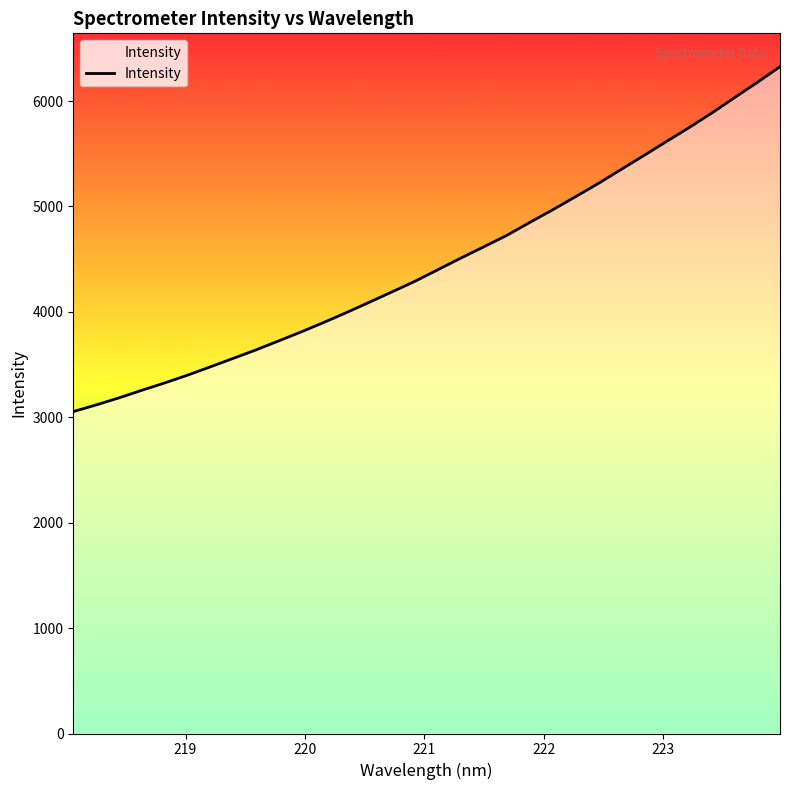

What is the maximum value shown in the chart?

6326.2